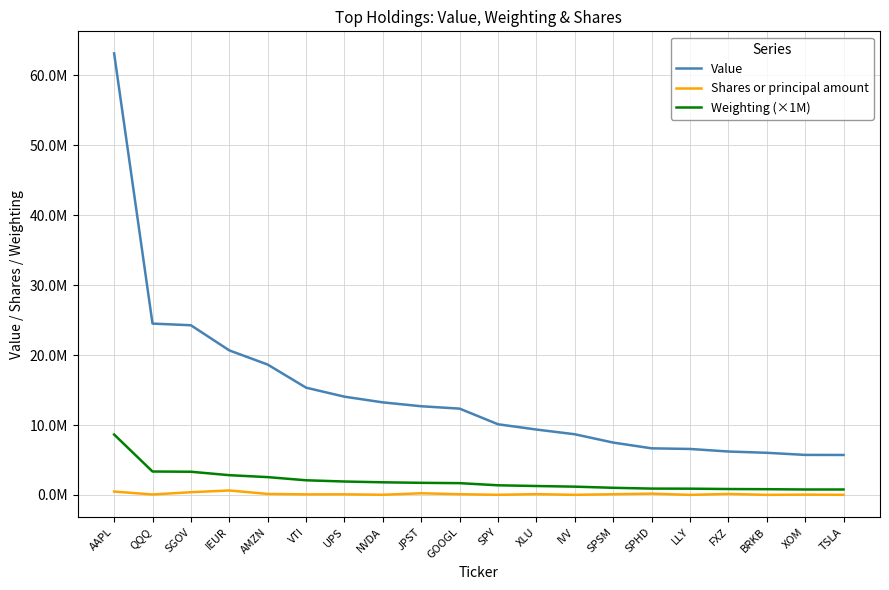

What is the difference between the maximum and second lowest values in the Shares or principal amount series?

624798.0